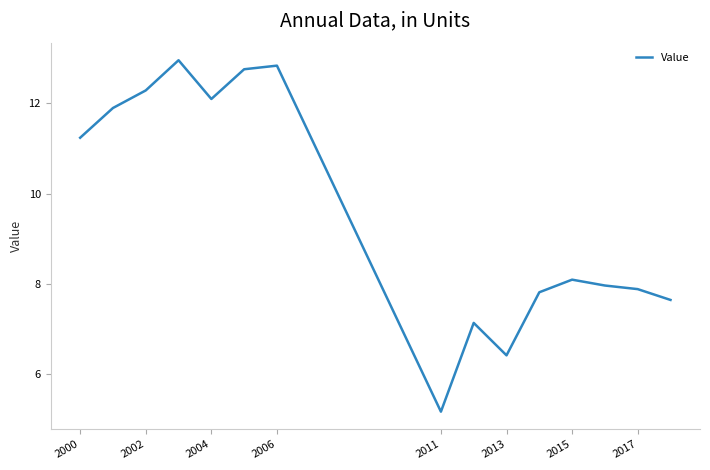

What is the difference between the maximum and minimum values?

7.8